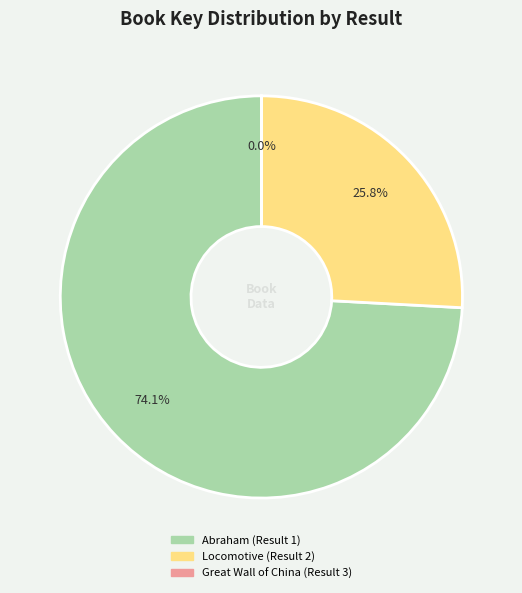

Which has a higher value, Locomotive (Result 2) or Abraham (Result 1)?

Abraham (Result 1)